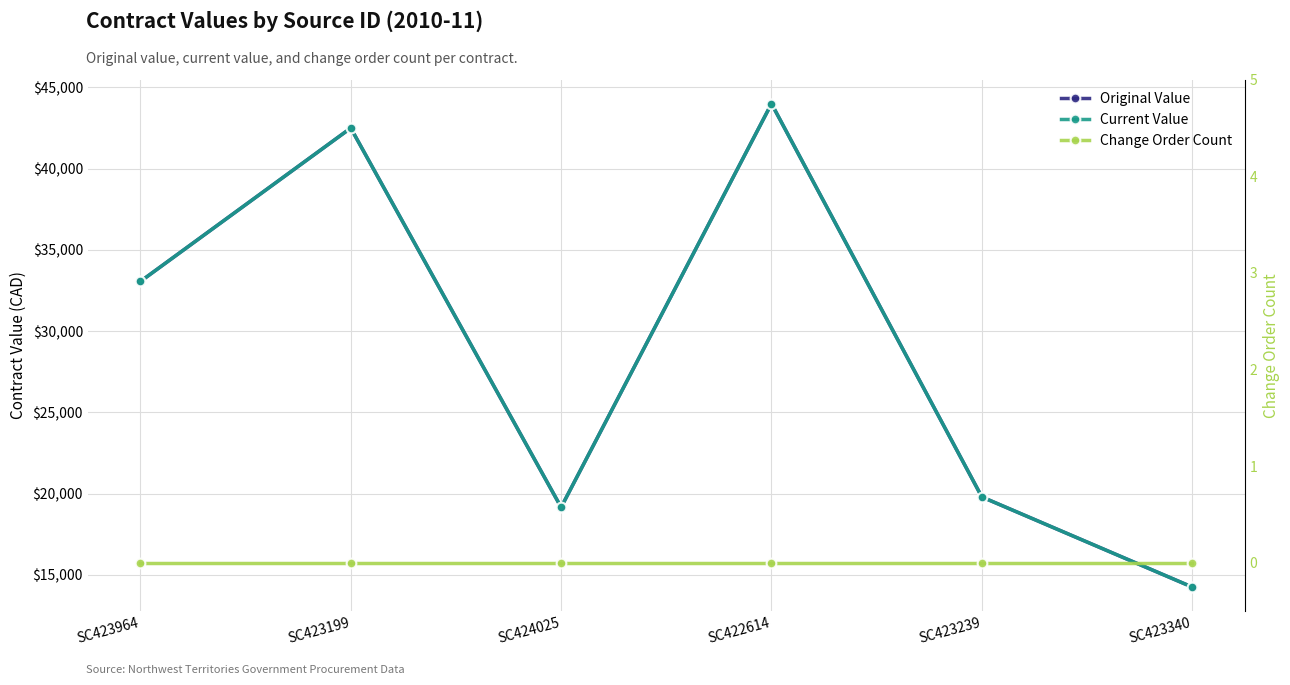

At how many categories does at least one series exceed 7508?

6